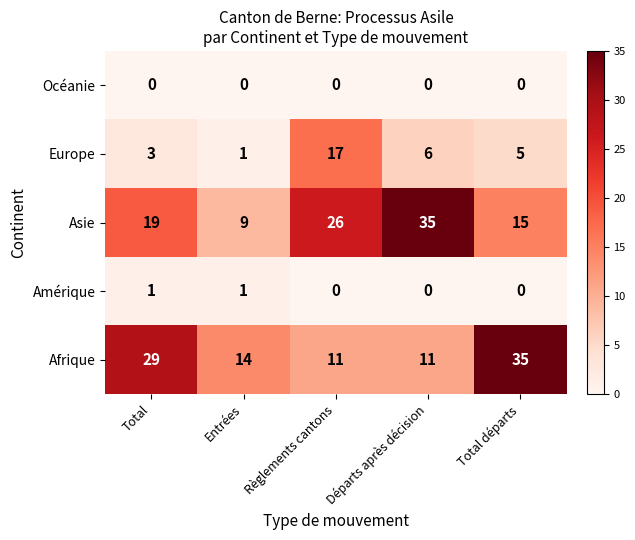

Reading right to left, what are all the values shown in this chart?

Océanie: Total départs=0	Départs après décision=0	Règlements cantons=0	Entrées=0	Total=0
Europe: Total départs=5	Départs après décision=6	Règlements cantons=17	Entrées=1	Total=3
Asie: Total départs=15	Départs après décision=35	Règlements cantons=26	Entrées=9	Total=19
Amérique: Total départs=0	Départs après décision=0	Règlements cantons=0	Entrées=1	Total=1
Afrique: Total départs=35	Départs après décision=11	Règlements cantons=11	Entrées=14	Total=29